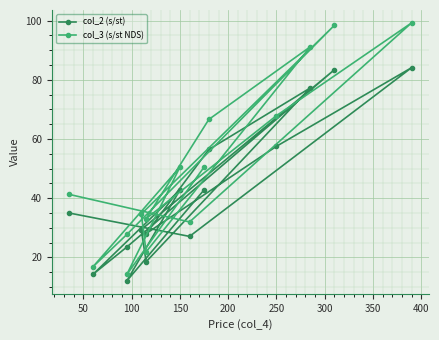

What is the difference between the maximum and minimum values in the col_3 (s/st NDS) series?

85.0